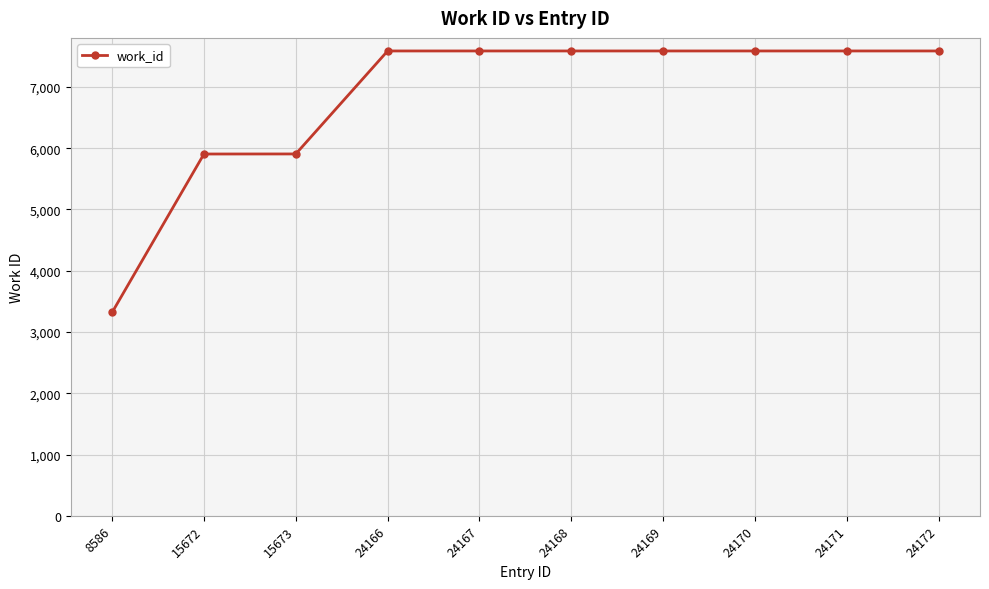

What is the difference between the maximum and minimum values?

4268